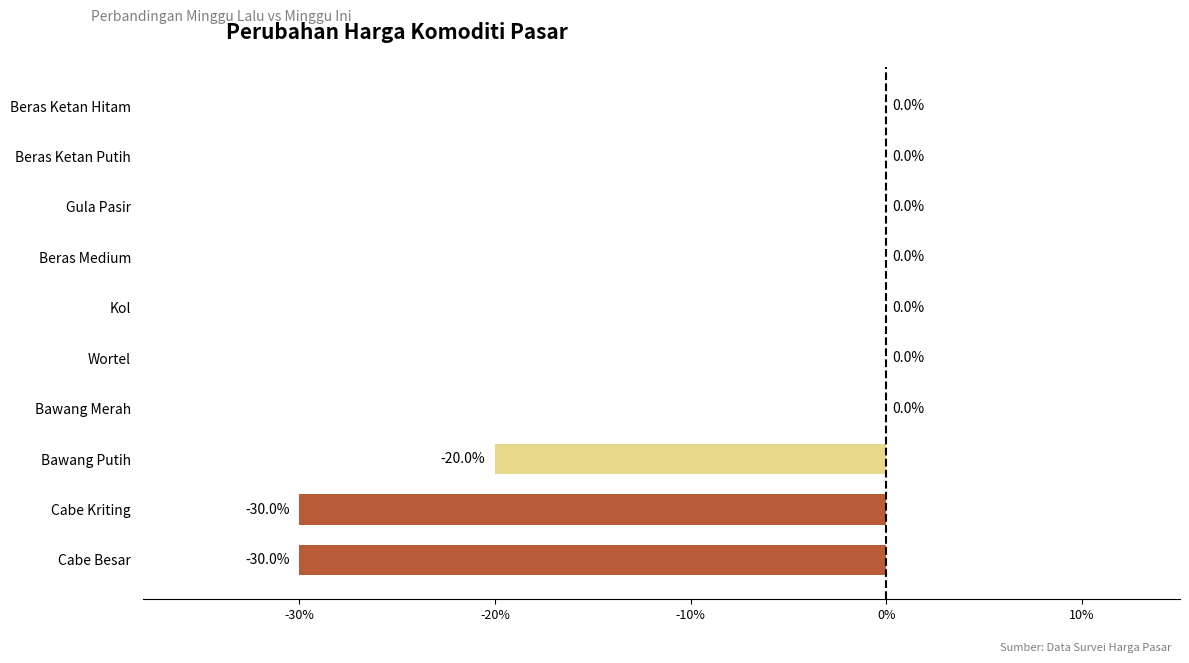

The chart shows a value of 13 at Bawang Merah. True or false?

False